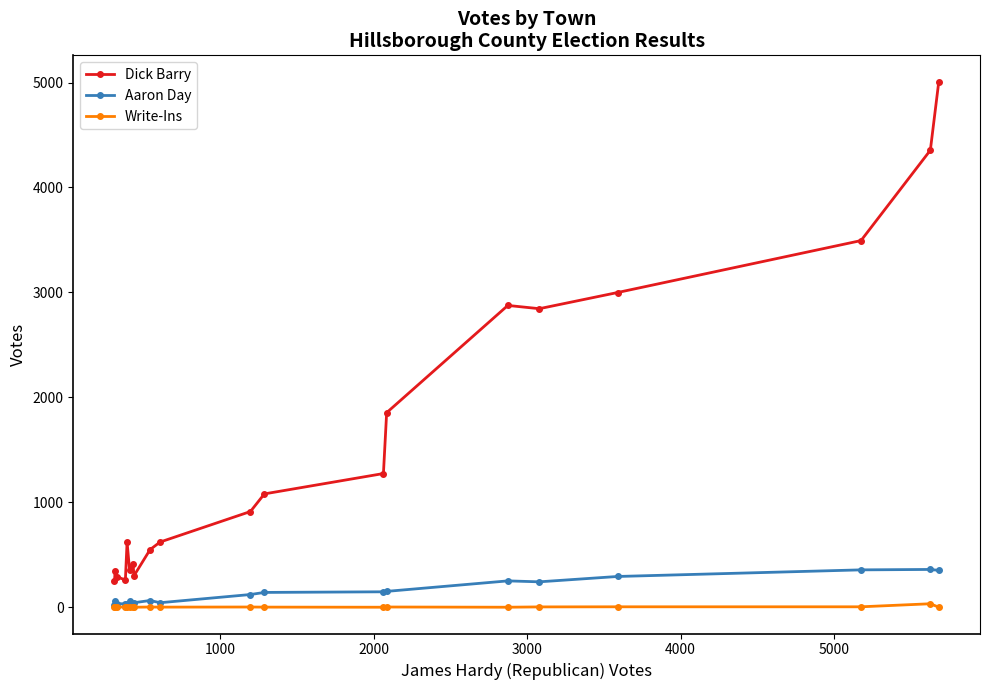

Which series has the largest total across all categories?

Dick Barry